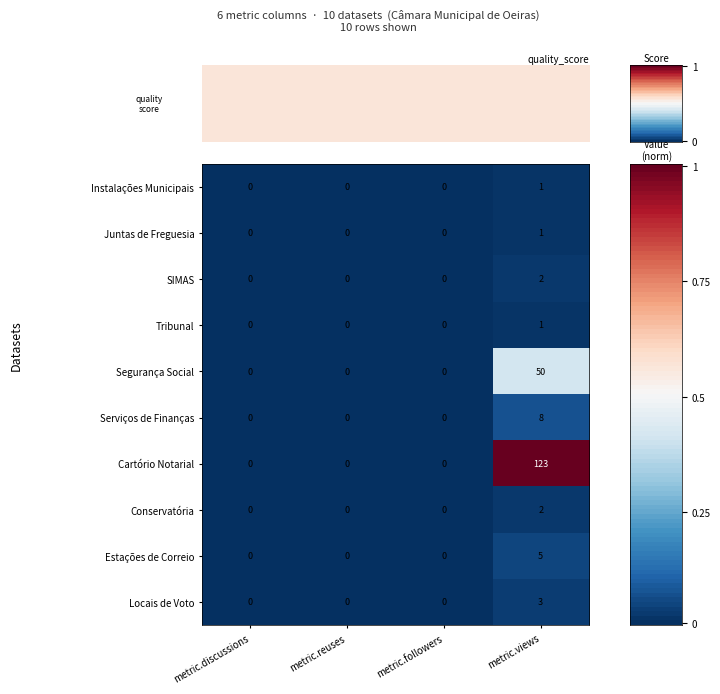

At which category is the sum across all series the highest?

metric.views